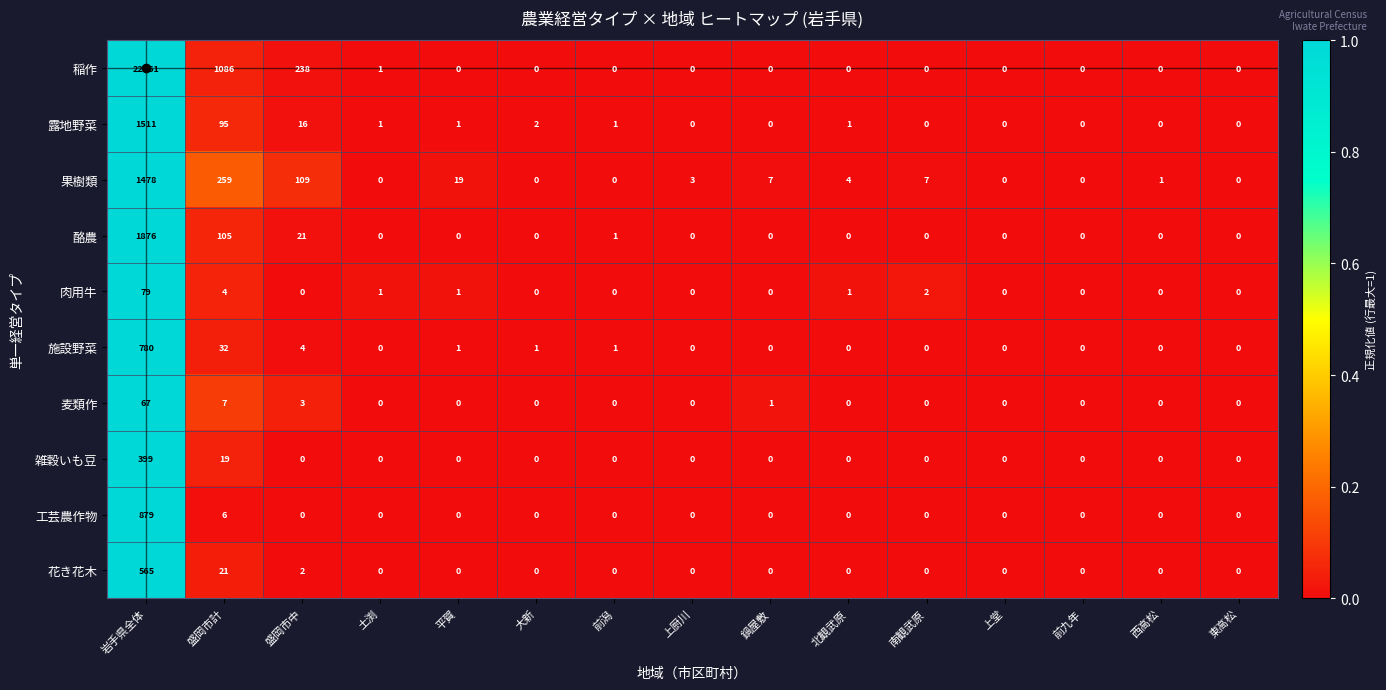

The 雑穀いも豆 series shows 0 at 盛岡市中. True or false?

True